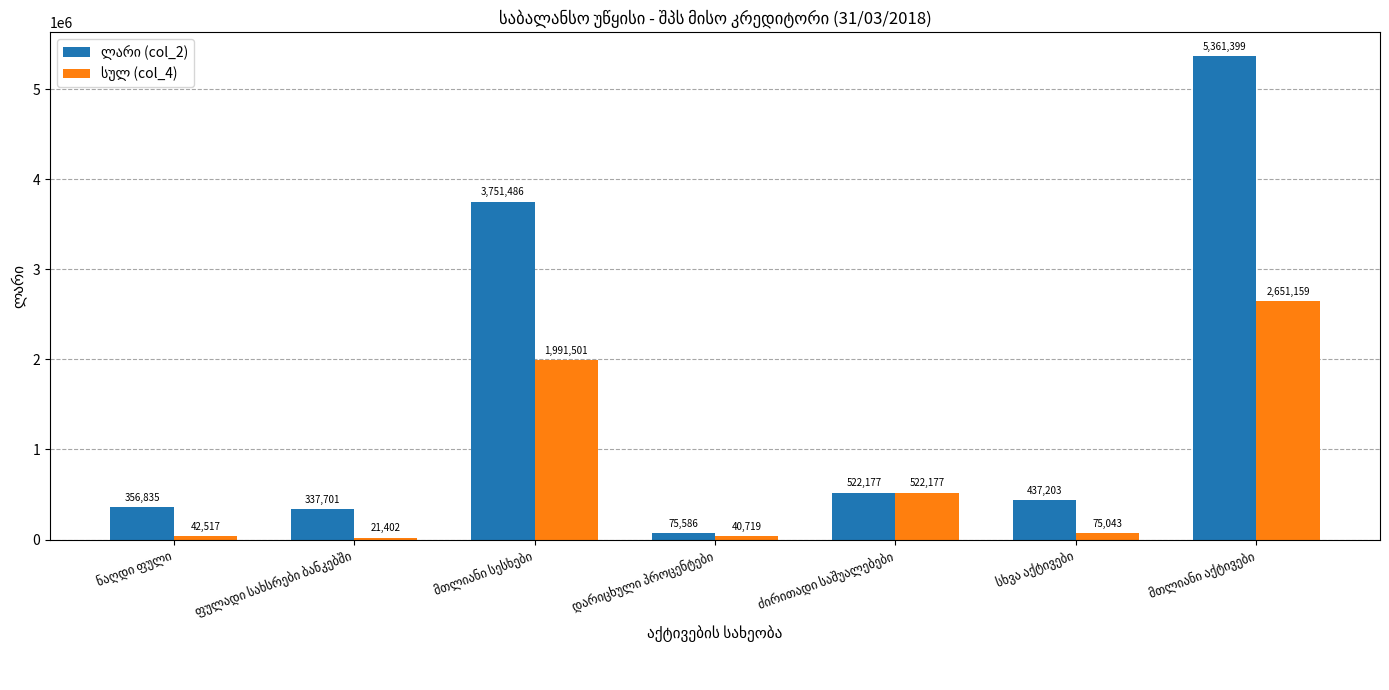

What is the maximum value shown in the chart?

5361398.7